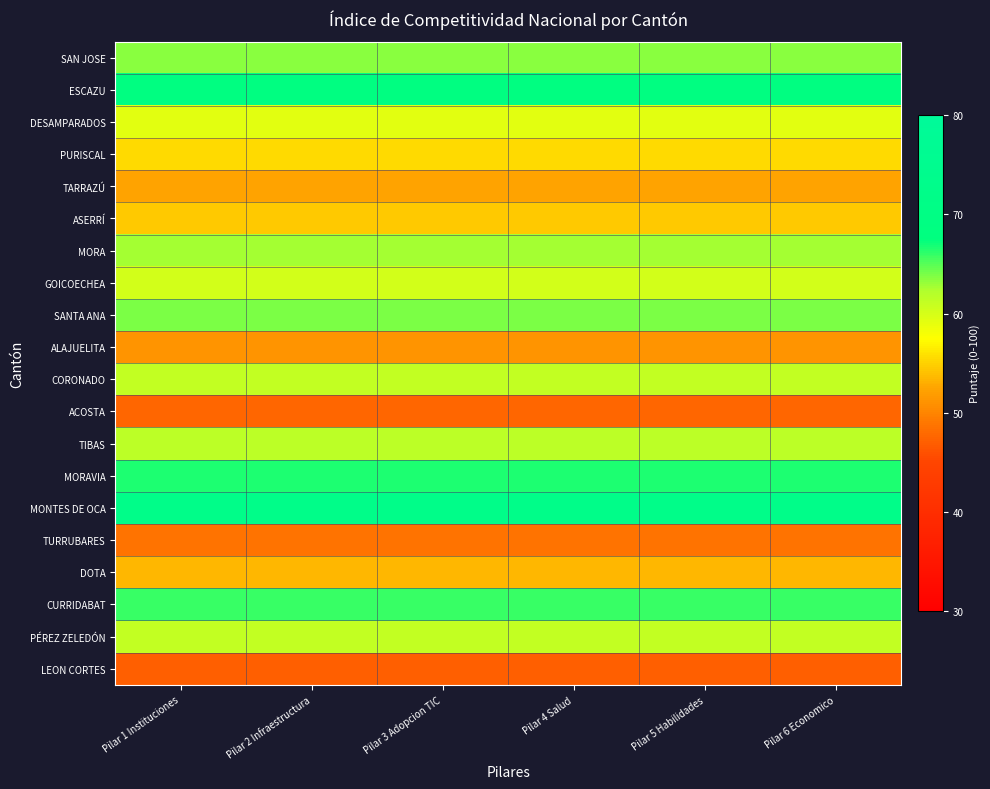

Which series has the largest range (max minus min)?

SAN JOSE